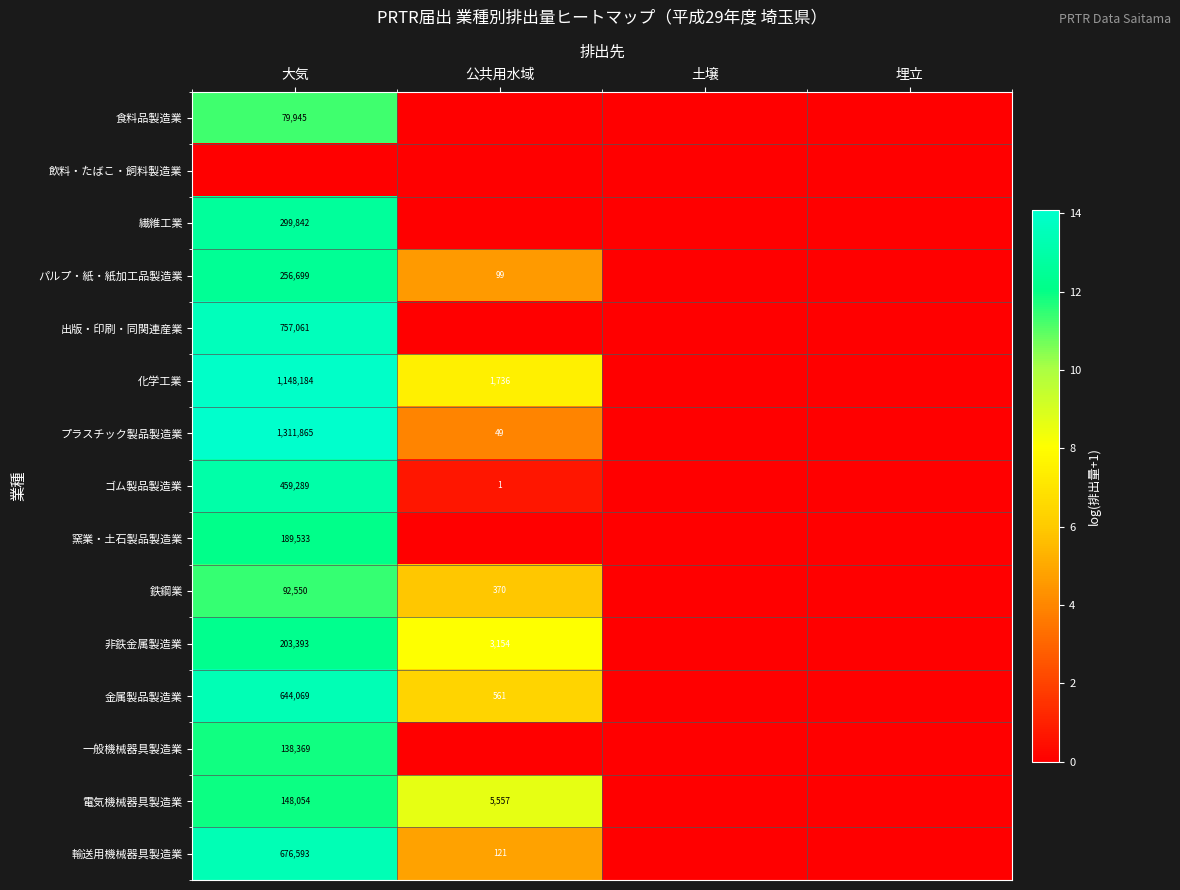

What is the greatest value displayed?

14.1